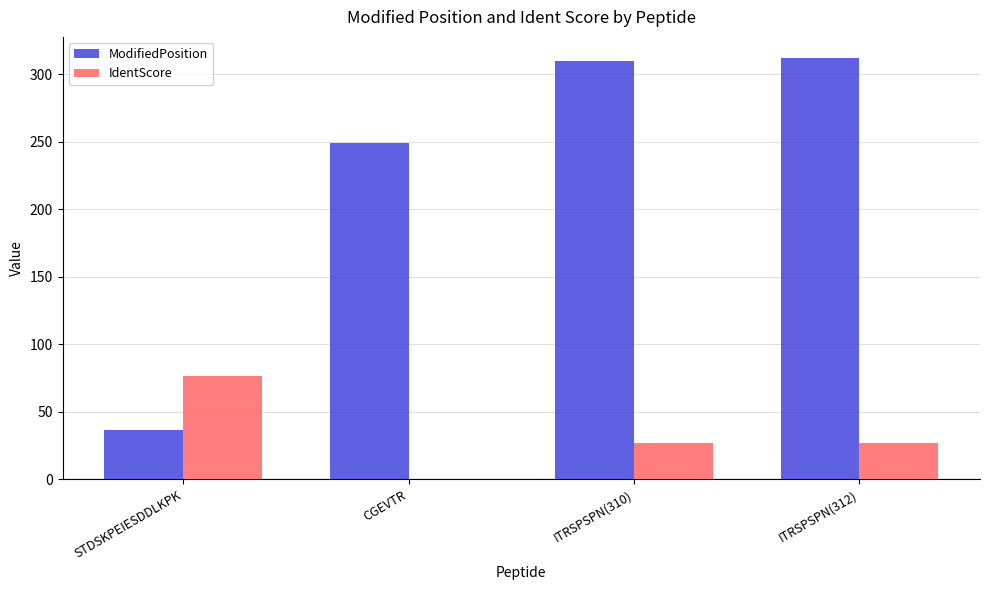

Reading left to right, list all the values displayed in this chart.

ModifiedPosition: STDSKPEIESDDLKPK=36.0	CGEVTR=249.0	ITRSPSPN(310)=310.0	ITRSPSPN(312)=312.0
IdentScore: STDSKPEIESDDLKPK=76.5	CGEVTR=0.0	ITRSPSPN(310)=27.0	ITRSPSPN(312)=27.0